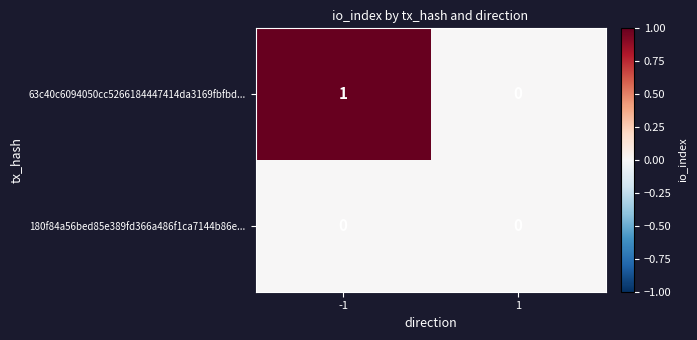

At which category is the sum across all series the highest?

-1